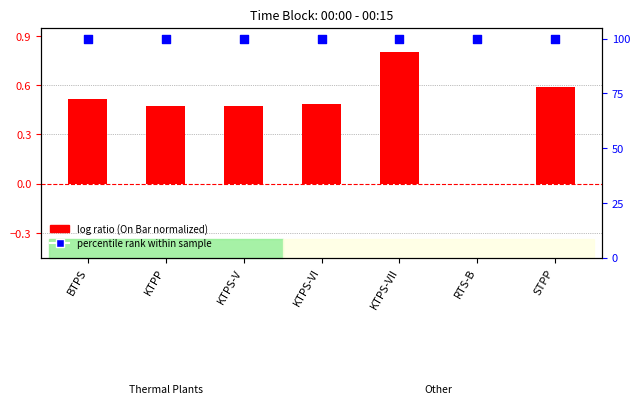

At how many categories does at least one series exceed 27?

7